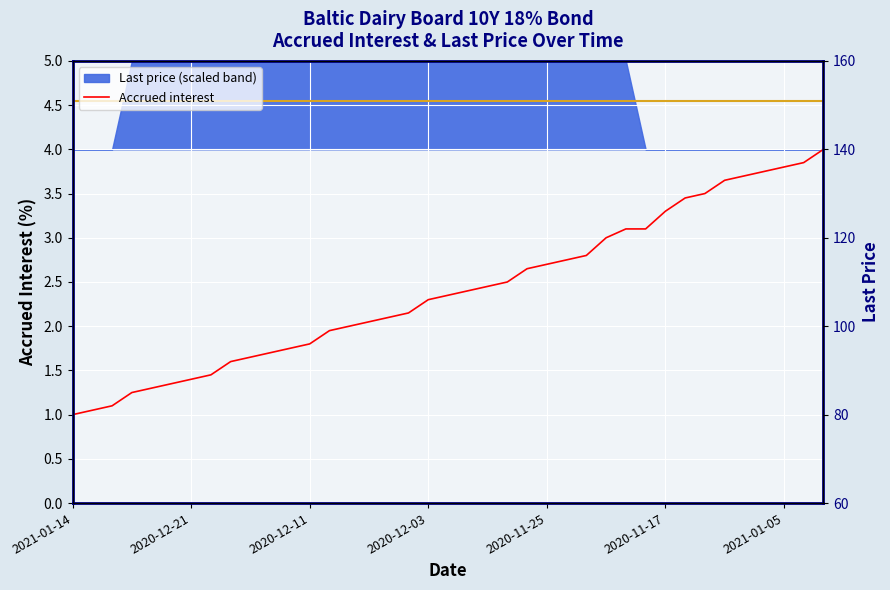

Is it true that Accrued interest equals 3.8 at 2021-01-05?

True